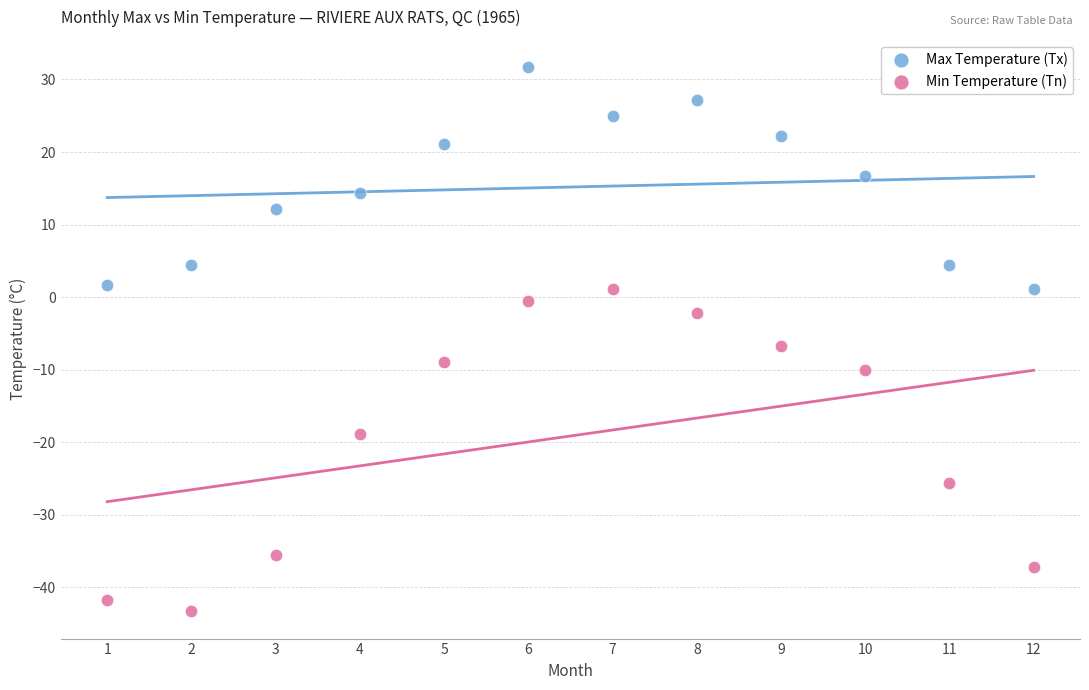

What are all the series names shown in the legend?

Max Temperature (Tx), Min Temperature (Tn)